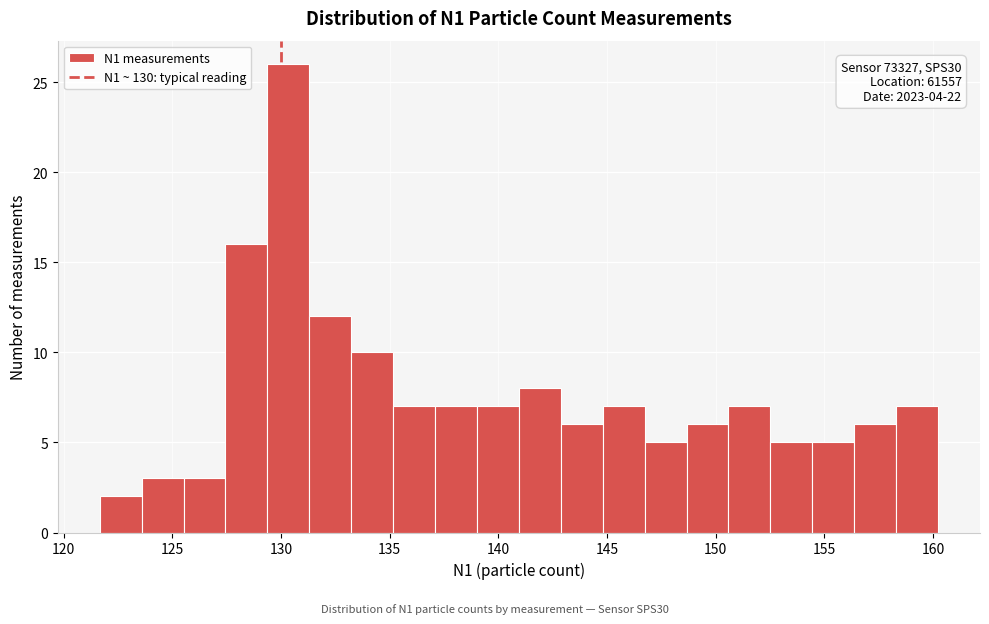

Read against the x-axis, roughly where is the centre of the tallest bar?

130.5